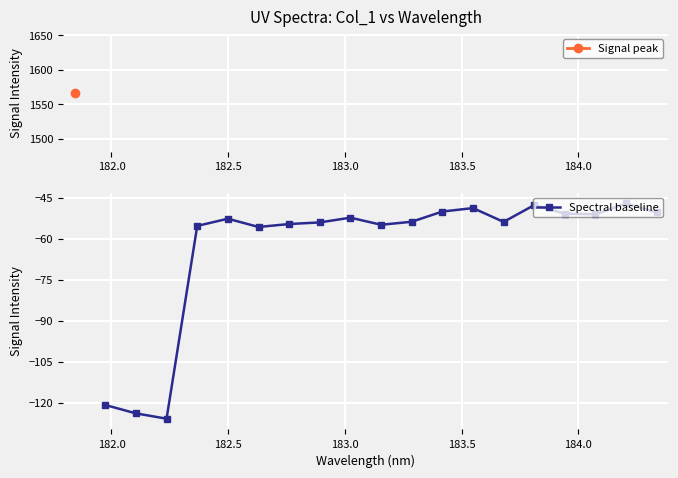

True or false: there are more than 0 points higher than both neighbors.

True